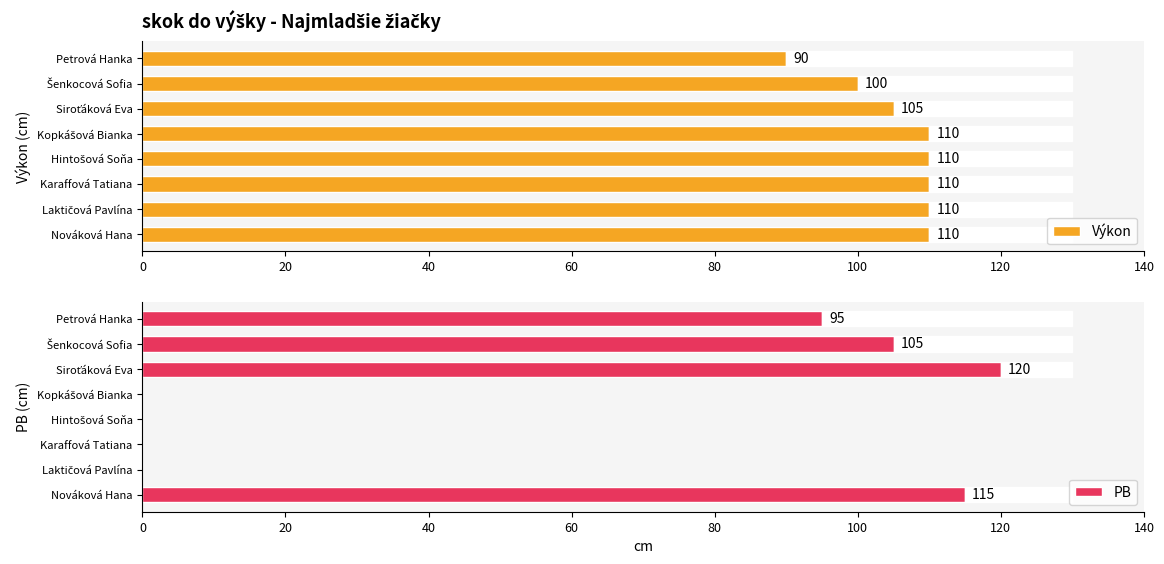

Which series has the widest spread of values?

PB